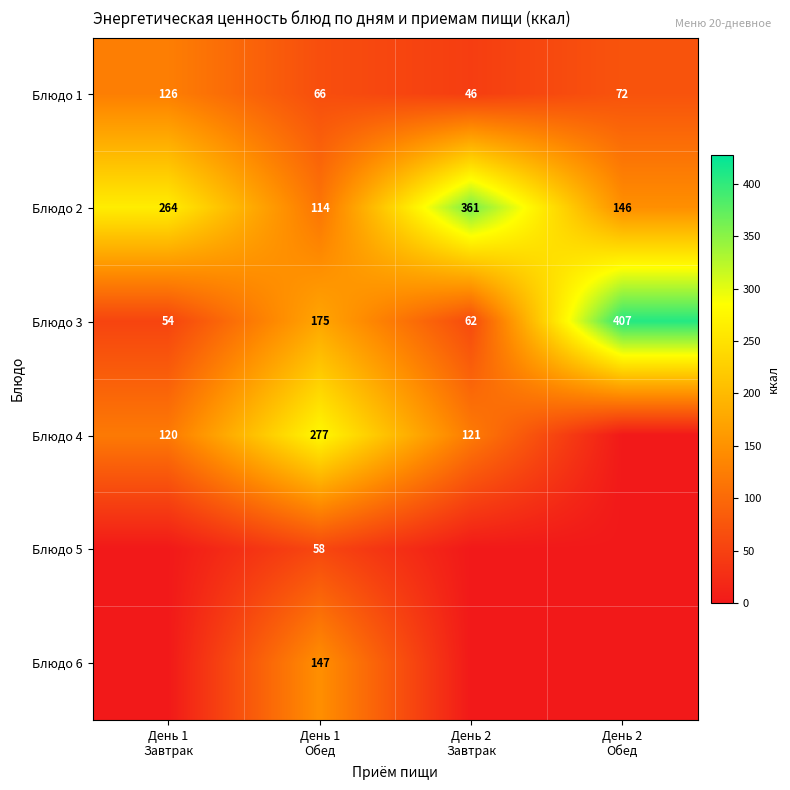

What is the highest value of the Блюдо 1 series?

126